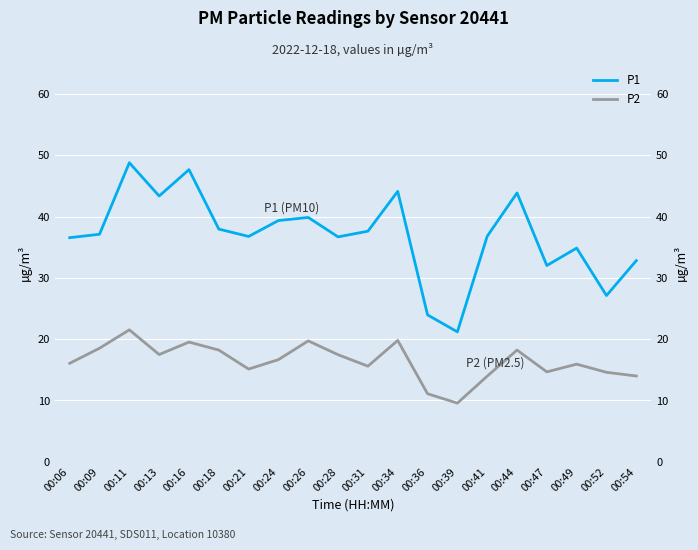

Which series changed the most between 00:06 and 00:09?

P2